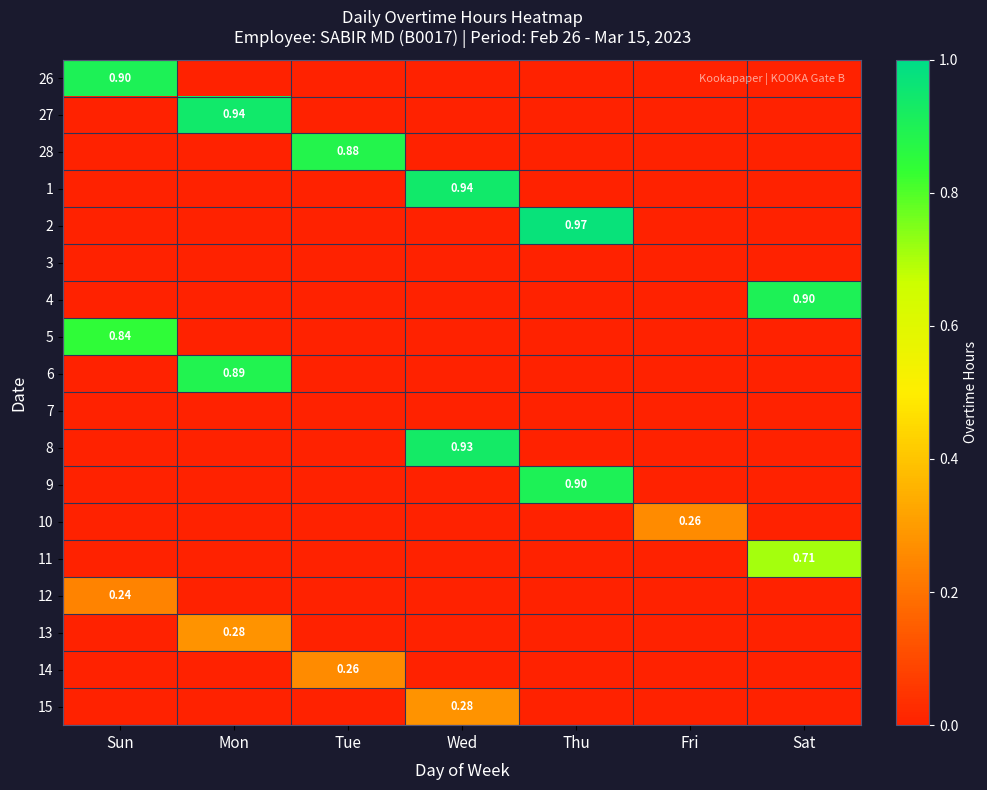

Where is 13 nearest to the value 0?

Sun